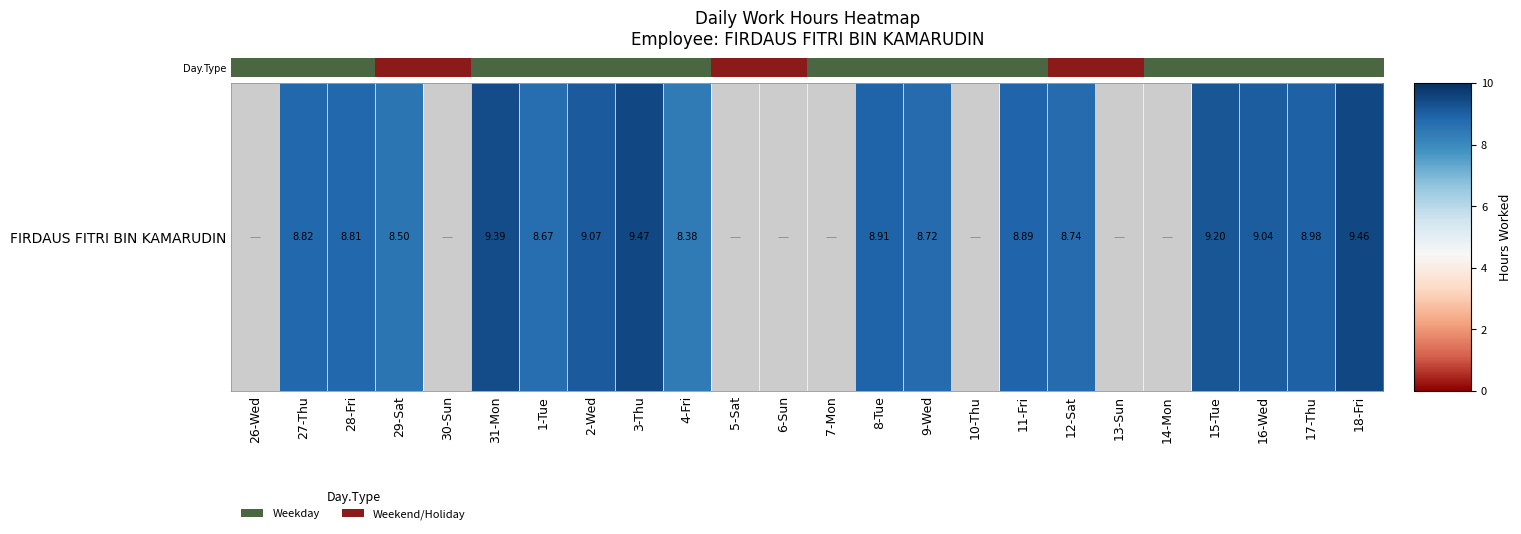

Count the values in the range 9 to 10.

6